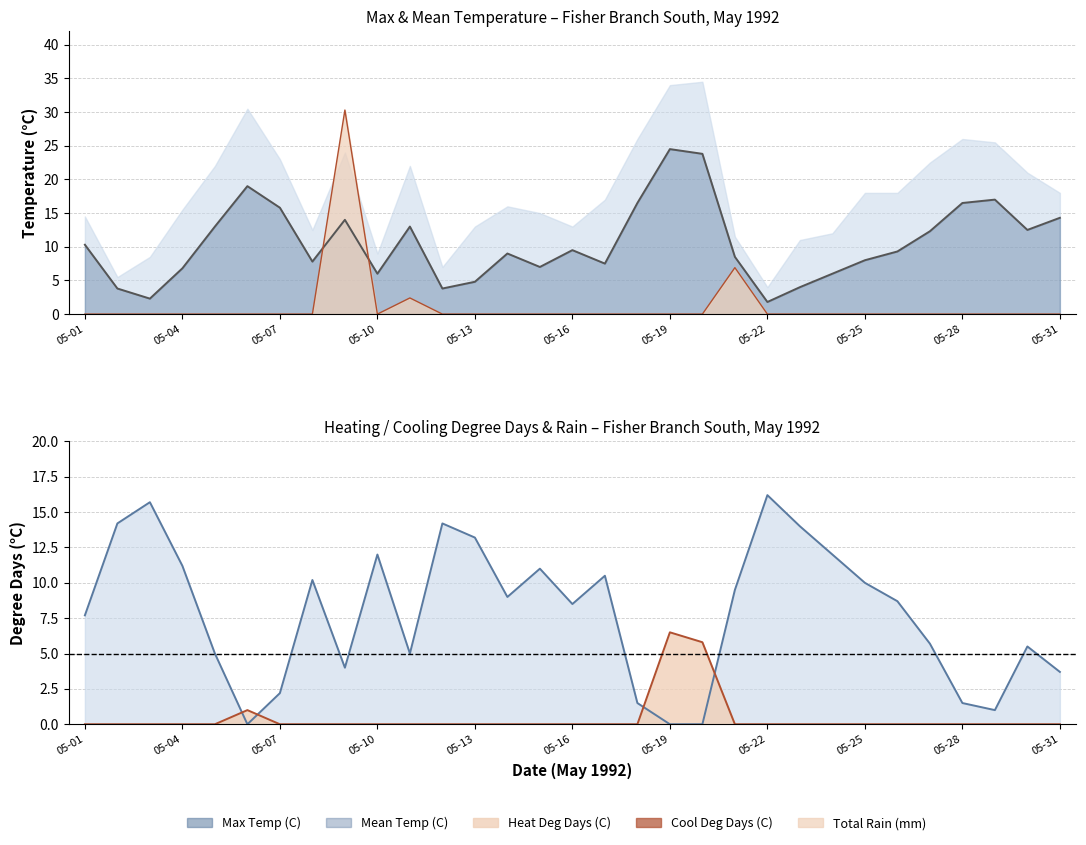

The value of Cool Deg Days (C) at 05-13 is 3.4. True or false?

False